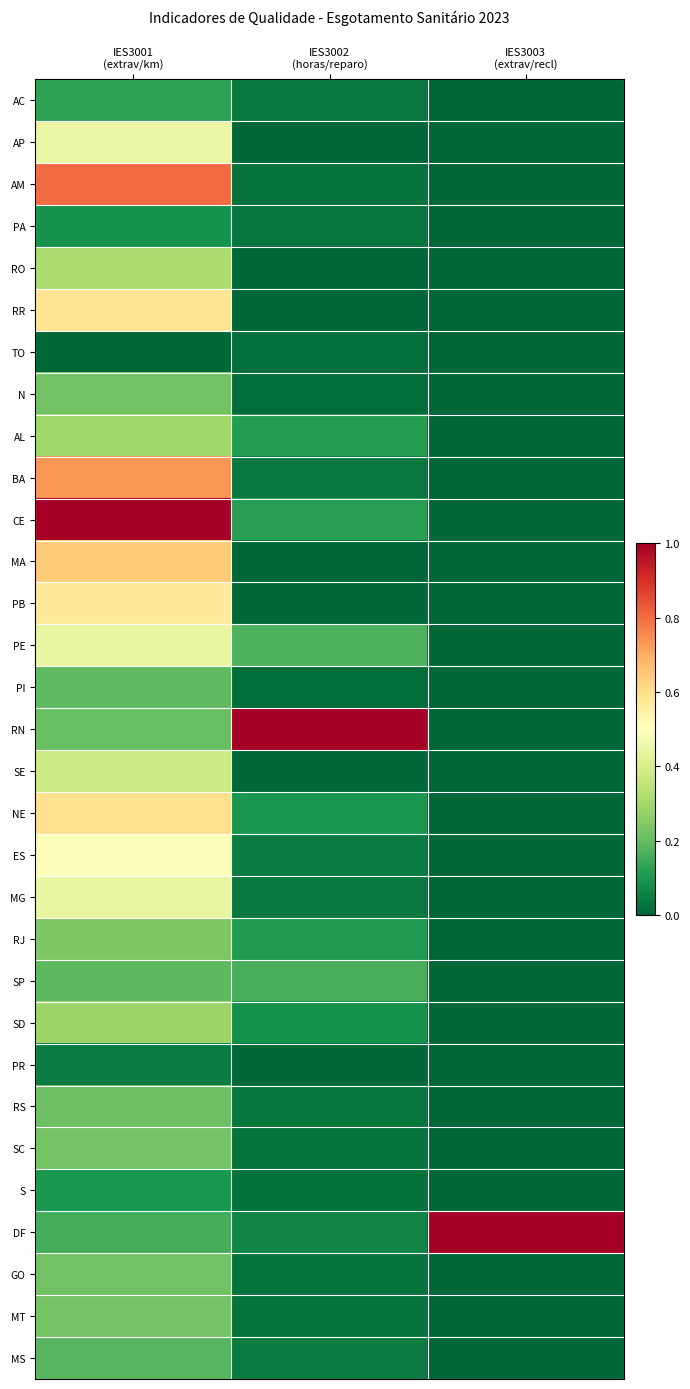

Which series has the largest range (max minus min)?

RN